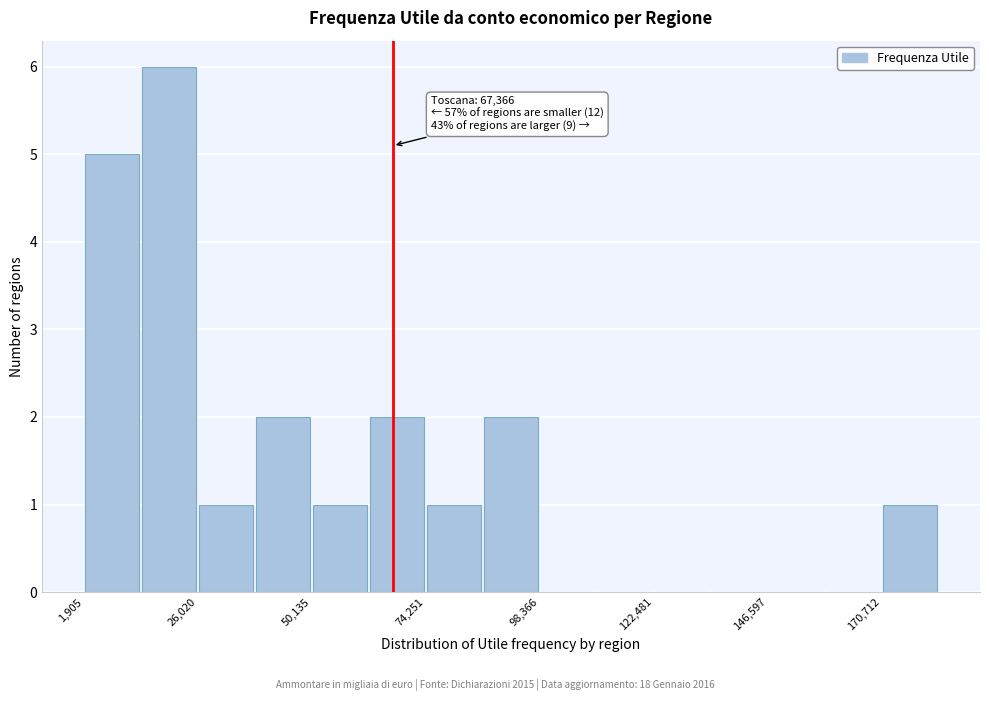

Read against the x-axis, roughly where is the centre of the tallest bar?

20000